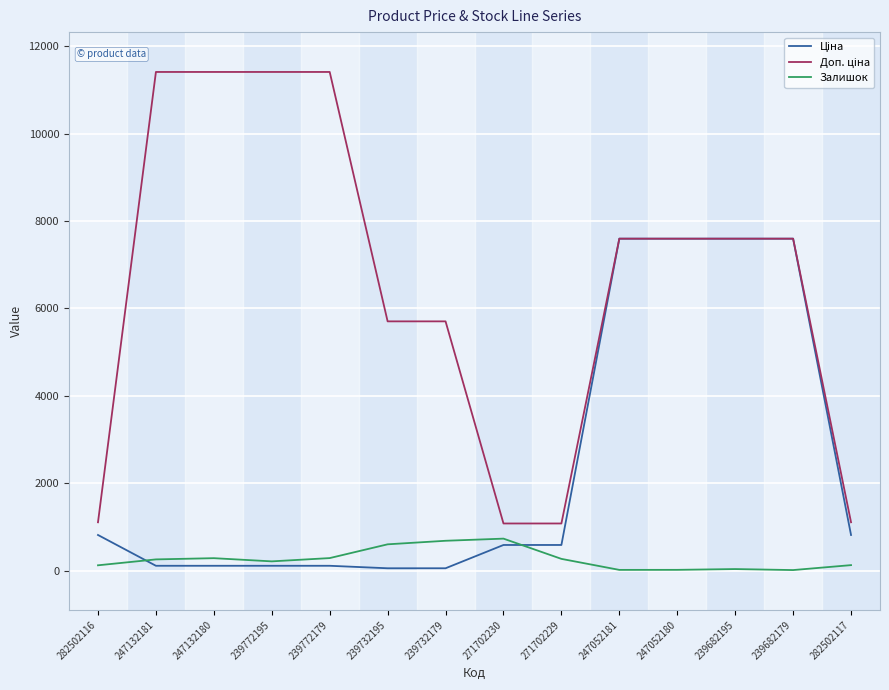

What is the greatest value displayed?

11410.0